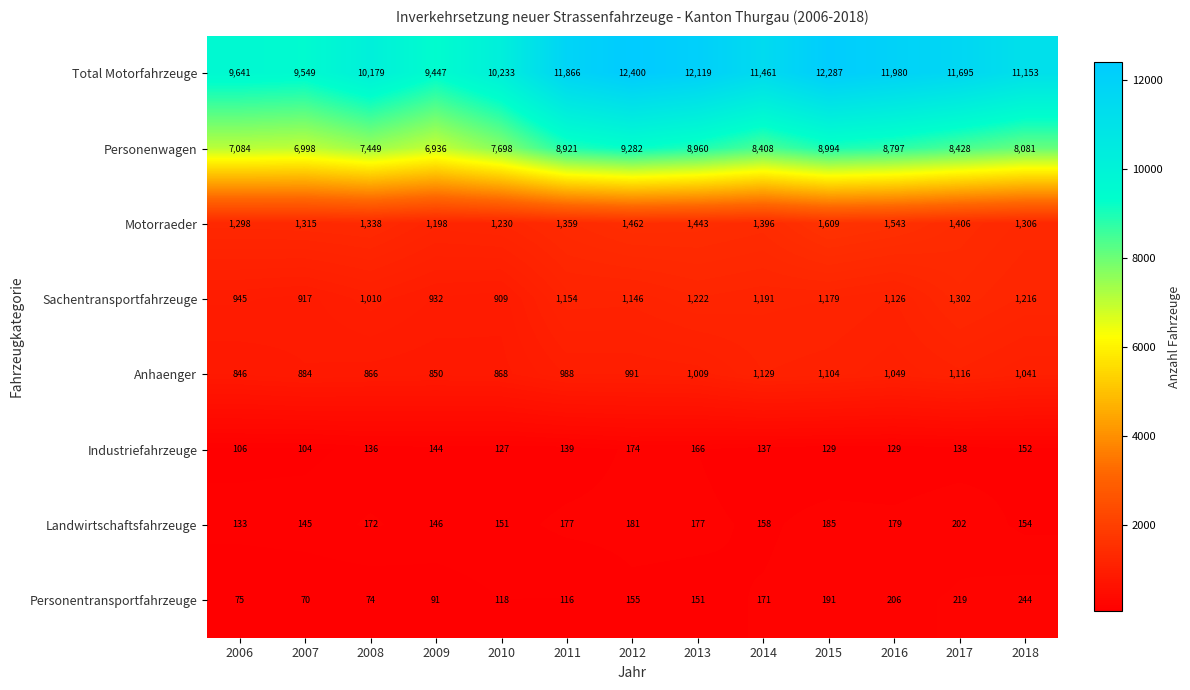

Which series changed the most between 2007 and 2011?

Total Motorfahrzeuge